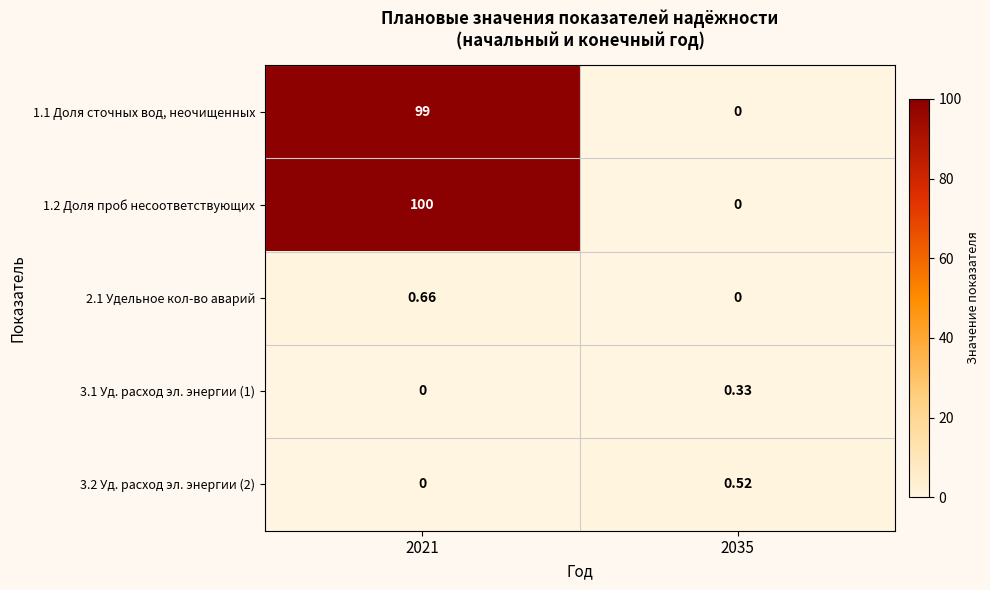

Is the value of 2.1 Удельное кол-во аварий at 2021 greater than the value of 1.1 Доля сточных вод, неочищенных at 2035?

Yes